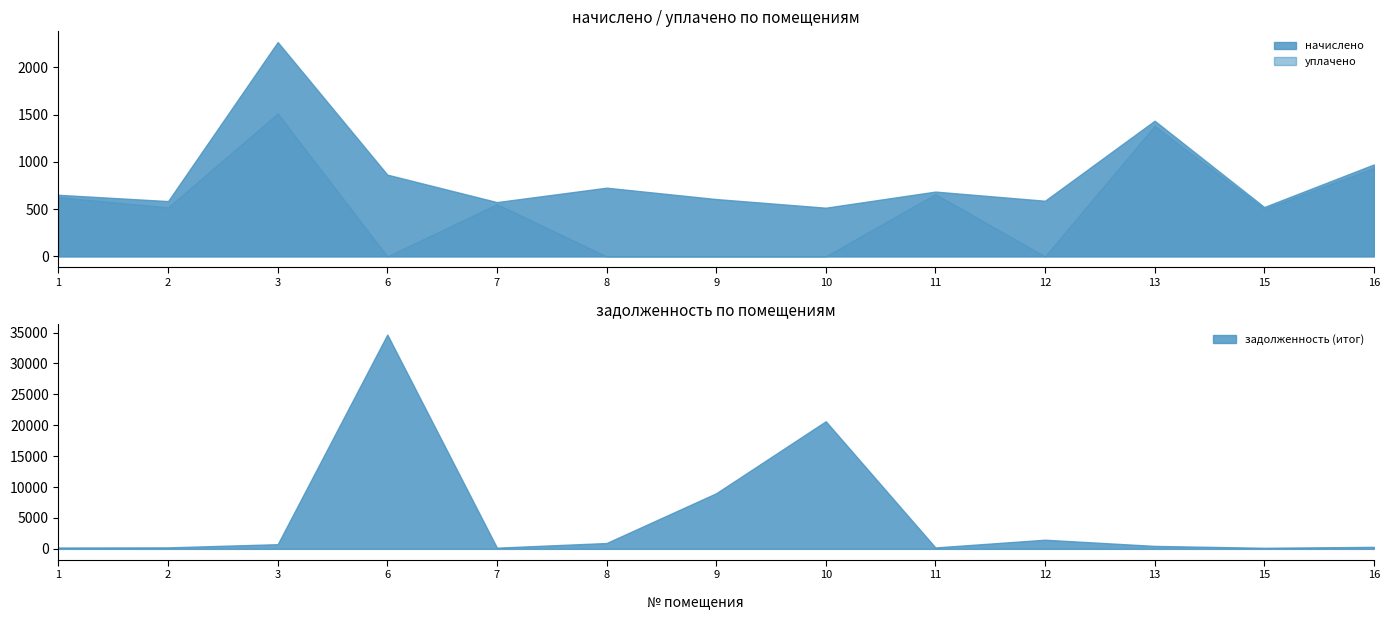

At which label does начислено first exceed 651?

1